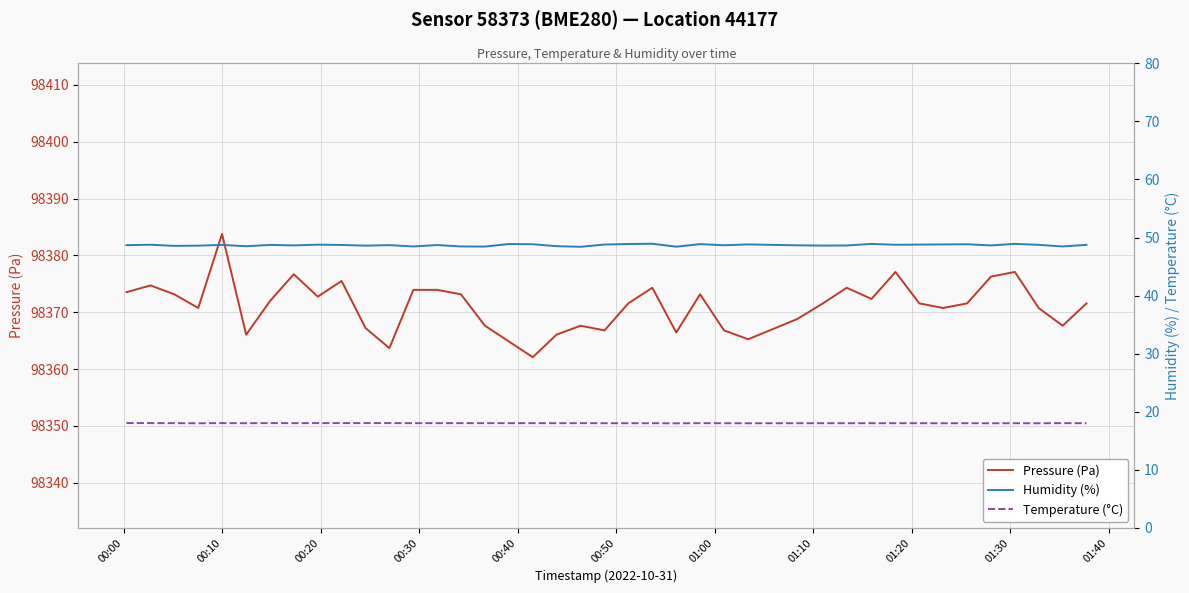

What is the highest value of the Pressure (Pa) series?

98383.8